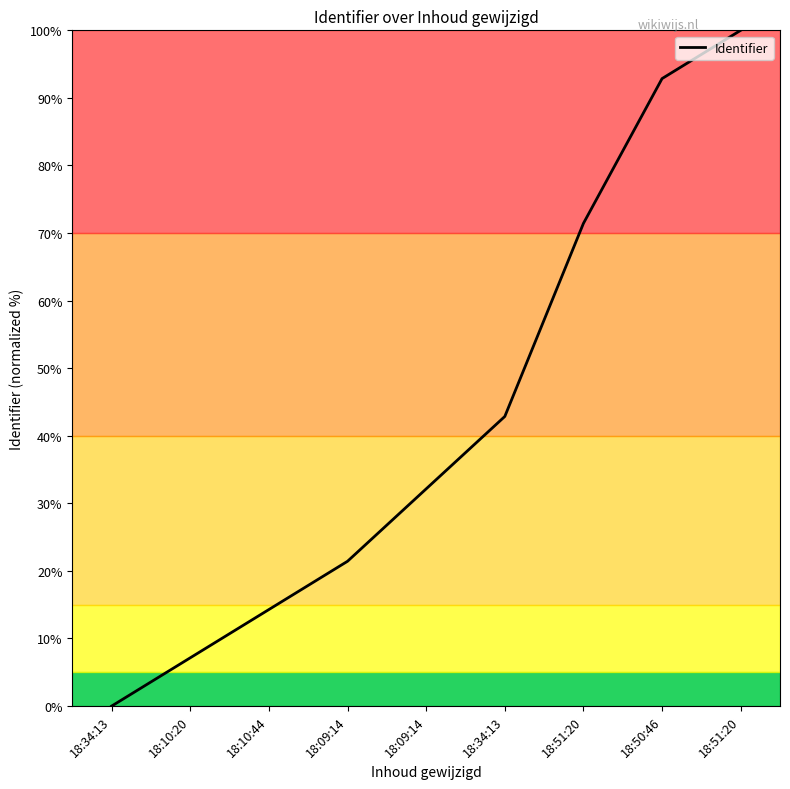

Does the chart display data point markers on the line(s)?

No